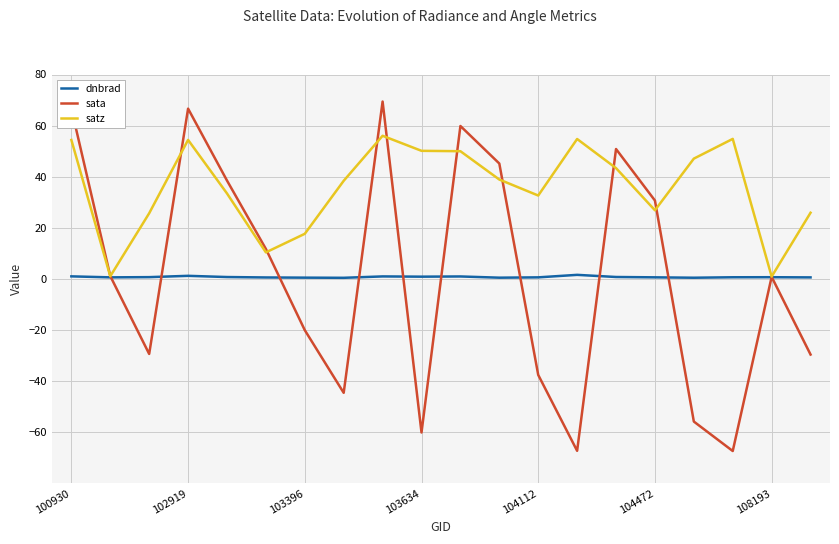

Which series has the widest spread of values?

sata